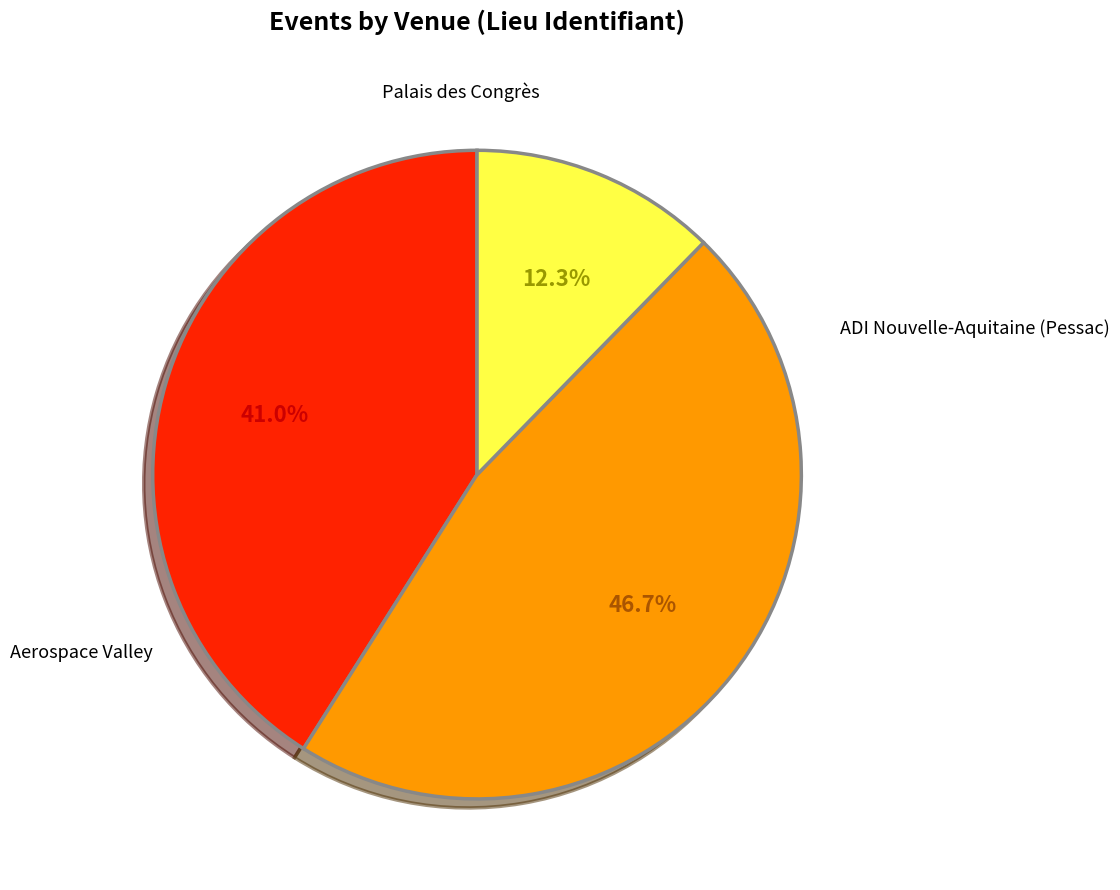

Is there any slice that represents more than half of the pie?

No